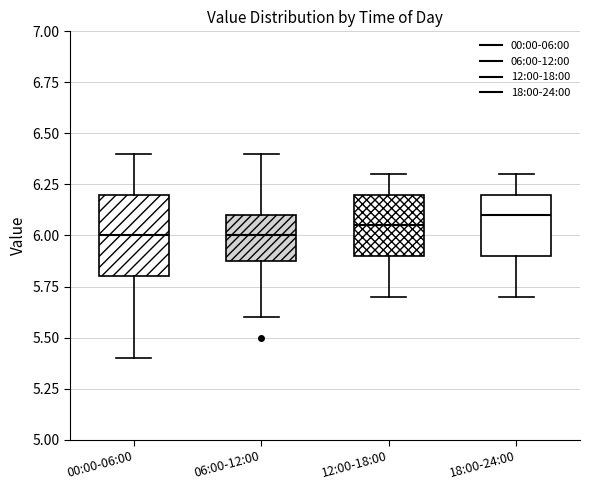

Reading left to right, transcribe this box plot: for each box, give where its median line is, the range the box spans, and where its two whiskers end, as read against the y-axis. The values are not printed on the chart, so give them approximately, as read against the axis.

00:00-06:00: median 6.00, box 5.80 to 6.20, whiskers 5.40 to 6.40
06:00-12:00: median 6.00, box 5.90 to 6.10, whiskers 5.60 to 6.40
12:00-18:00: median 6.05, box 5.90 to 6.20, whiskers 5.70 to 6.30
18:00-24:00: median 6.10, box 5.90 to 6.20, whiskers 5.70 to 6.30